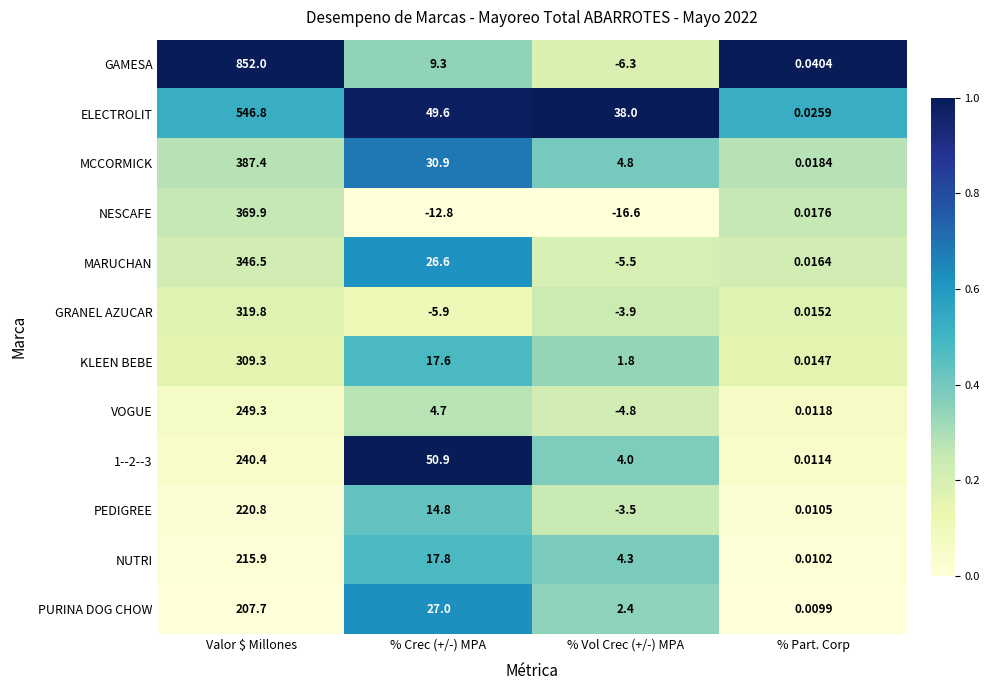

Rank the series by their maximum value, from highest to lowest.

GAMESA, ELECTROLIT, MCCORMICK, NESCAFE, MARUCHAN, GRANEL AZUCAR, KLEEN BEBE, VOGUE, 1--2--3, PEDIGREE, NUTRI, PURINA DOG CHOW